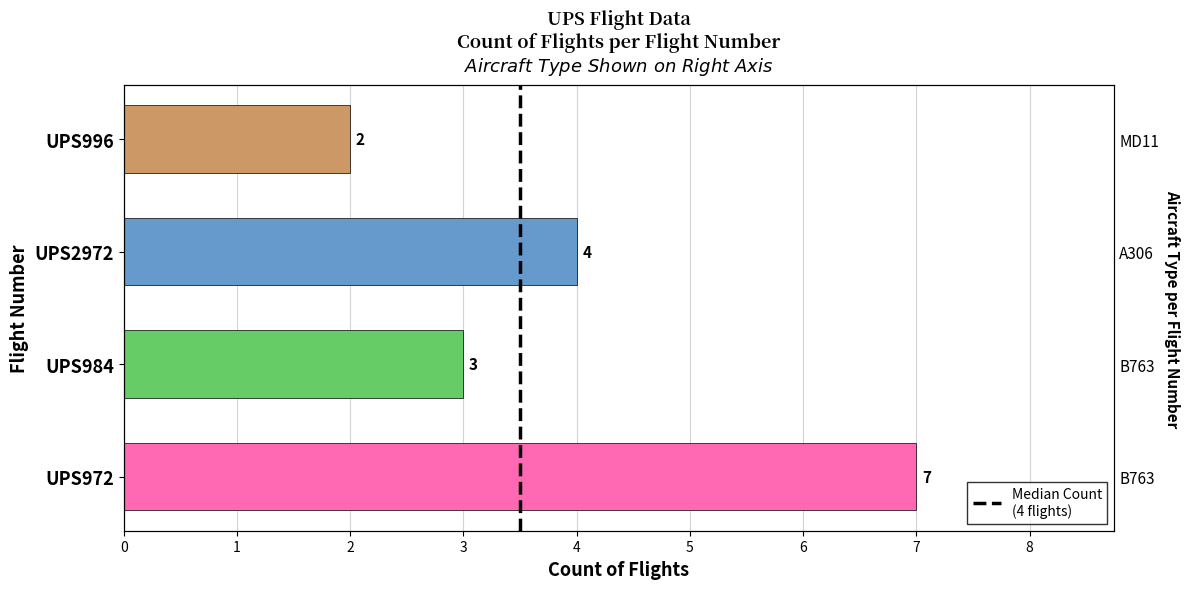

Reading left to right, list all the values displayed in this chart.

UPS972=7	UPS984=3	UPS2972=4	UPS996=2